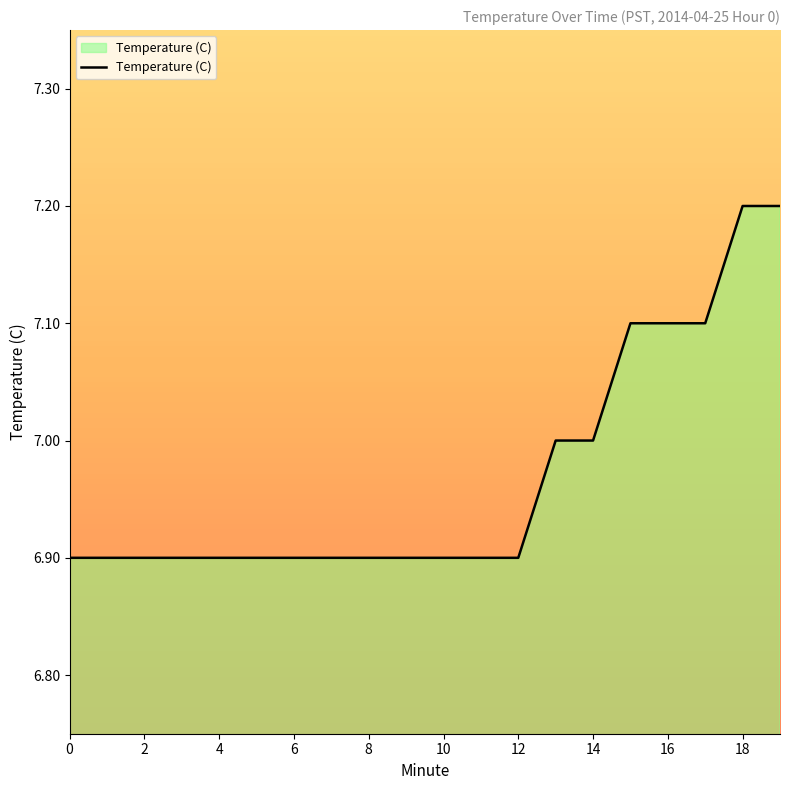

What is the smallest value displayed?

6.9